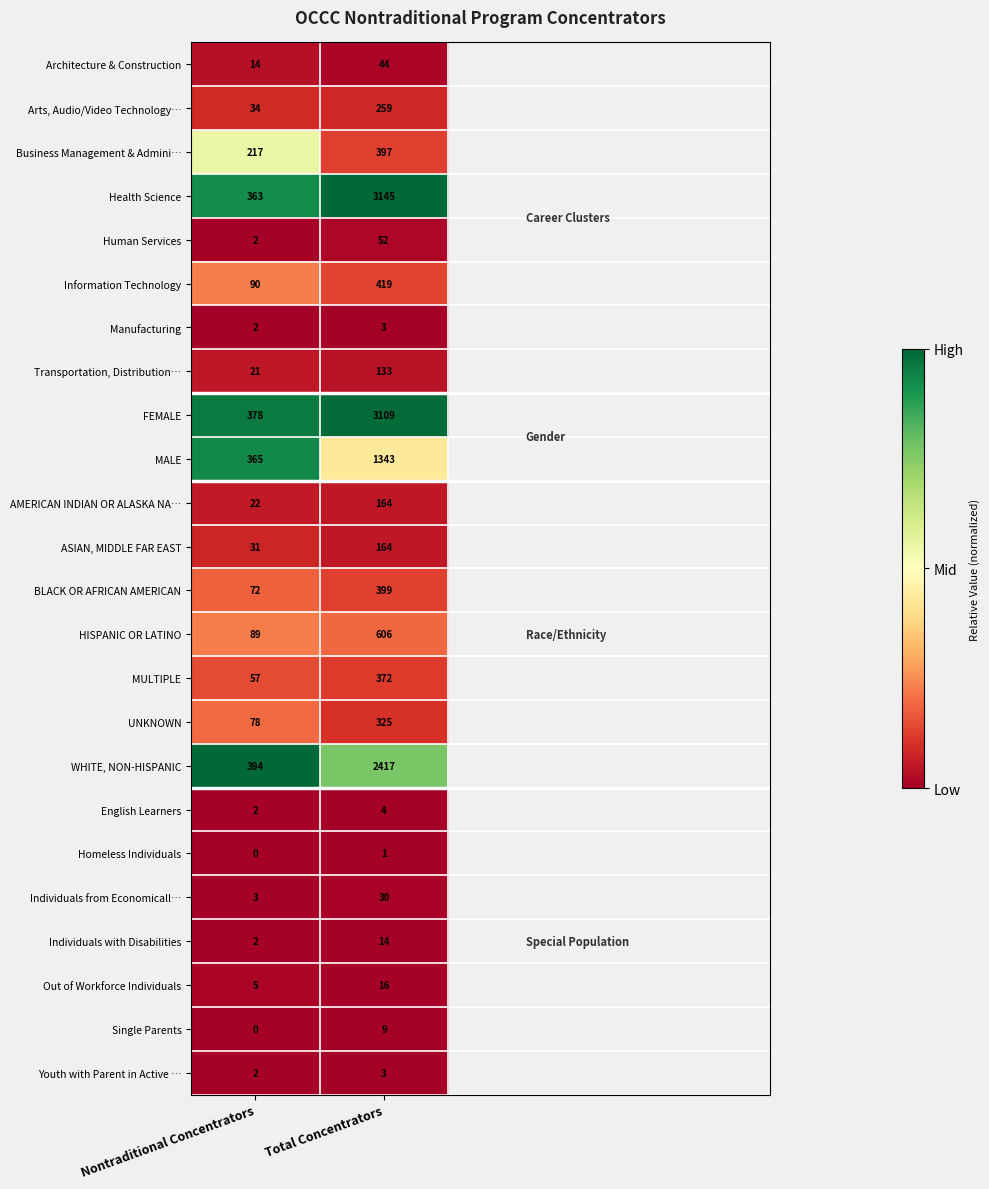

What is the sum of all Business Management & Admini… values?

614